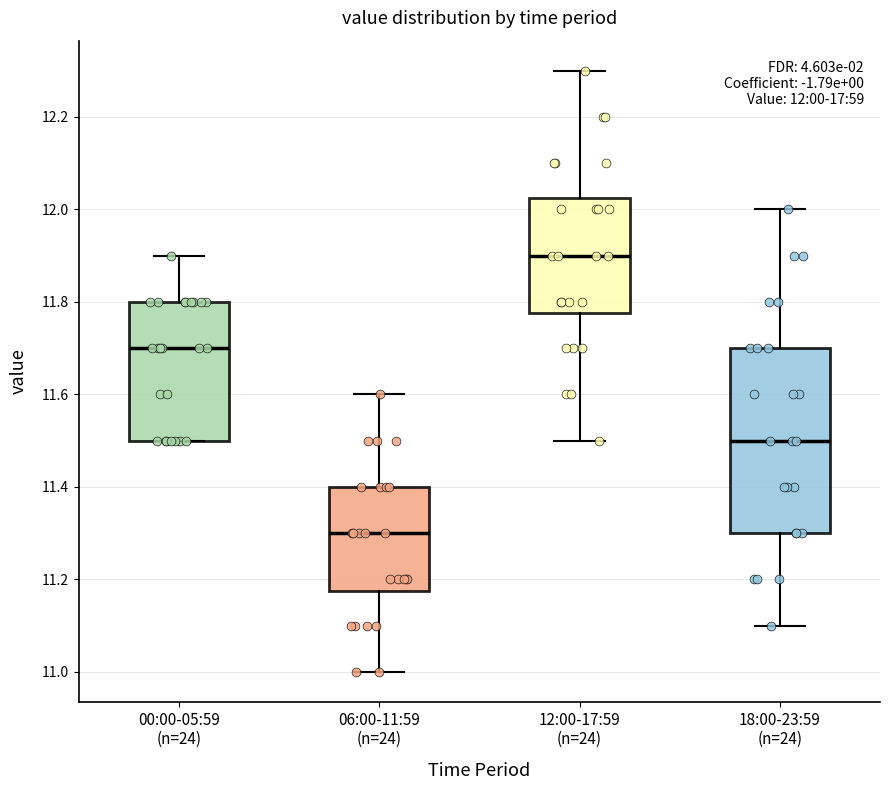

Comparing the boxes themselves (not the whiskers), which one is the tallest?

18:00-23:59 (n=24)